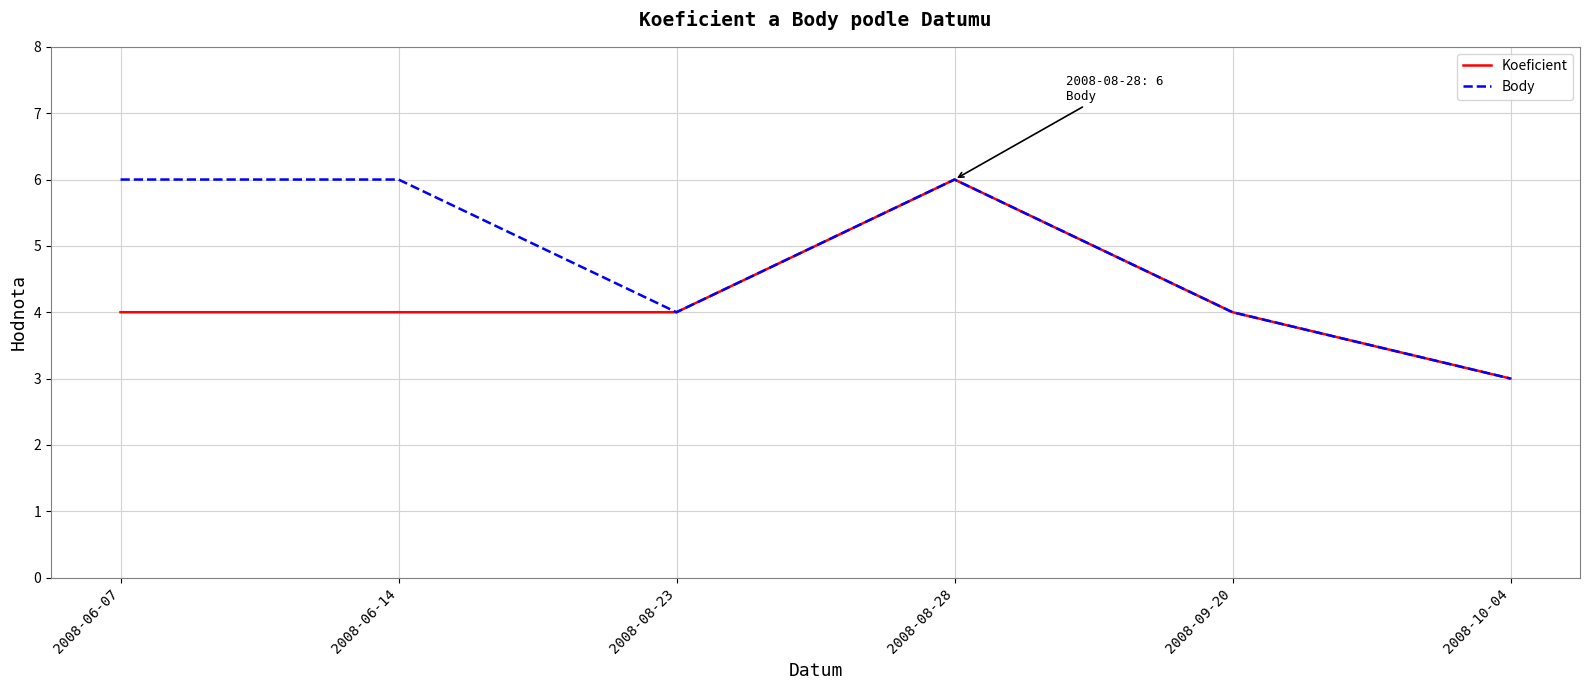

What is the average value of the Koeficient series?

4